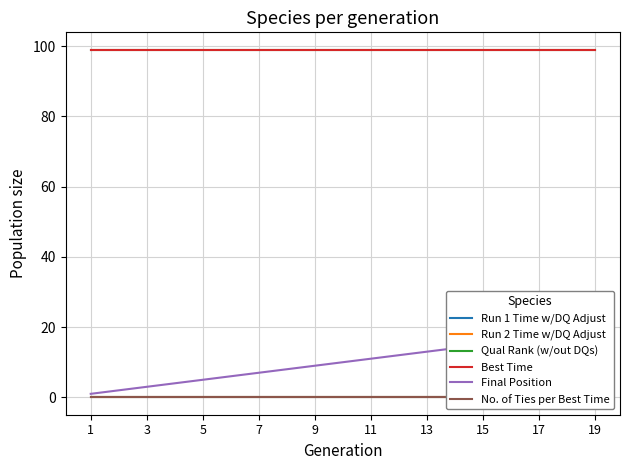

True or false: Run 2 Time w/DQ Adjust and Best Time cross at least once.

False